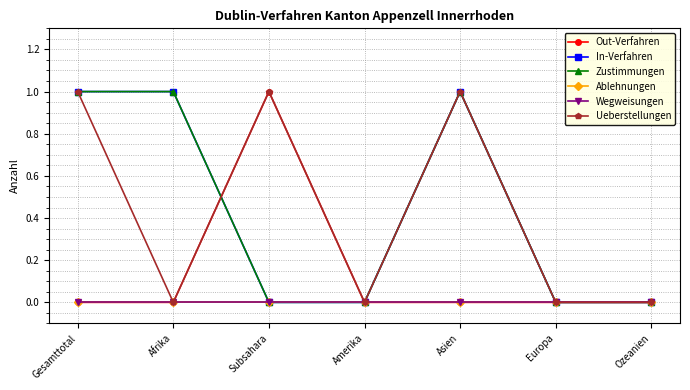

What is the greatest value displayed?

1